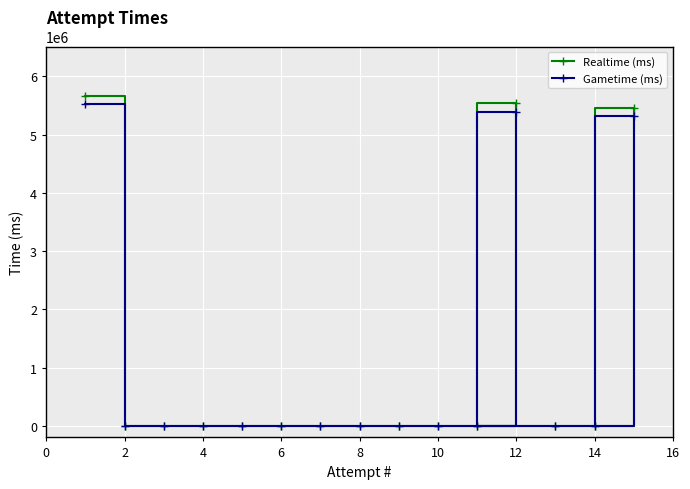

True or false: Gametime (ms) and Realtime (ms) intersect in this chart.

False